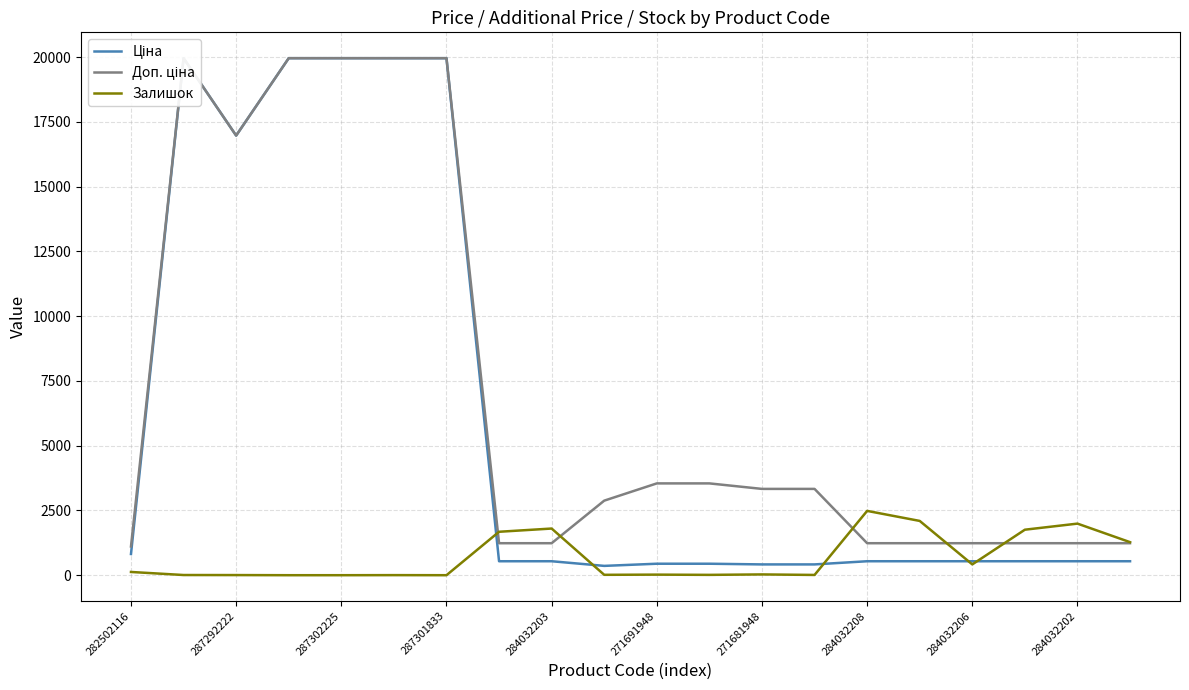

What is the approximate value of Залишок at 284032202?

1992